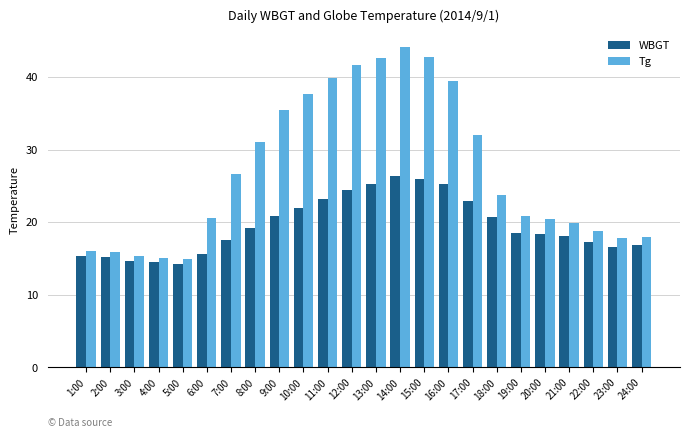

The Tg series shows 35.4 at 9:00. True or false?

True